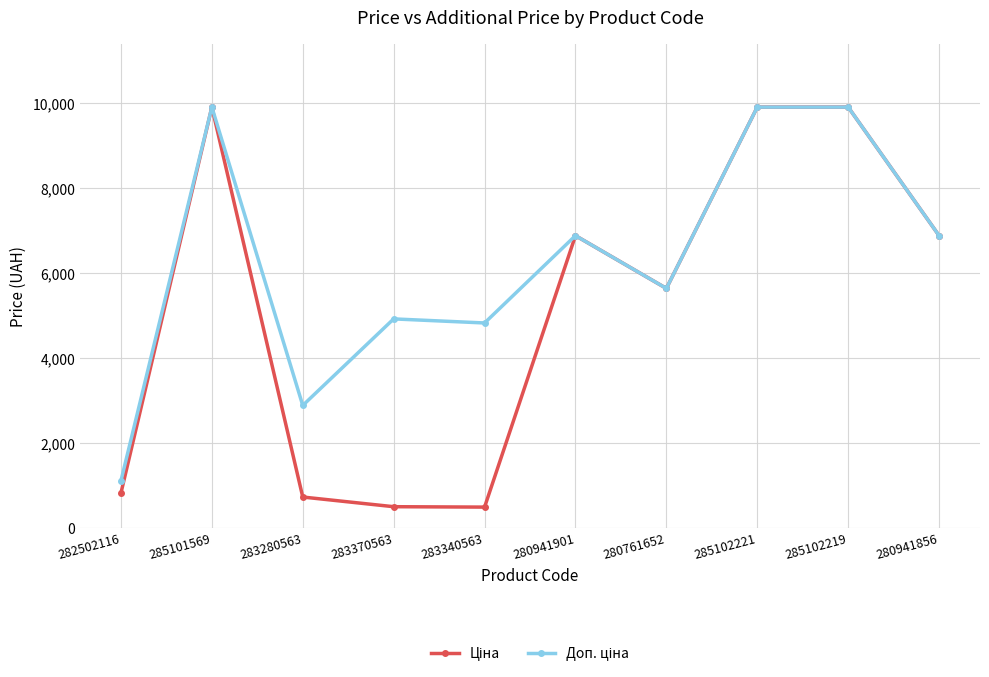

At how many categories does at least one series exceed 3340?

8